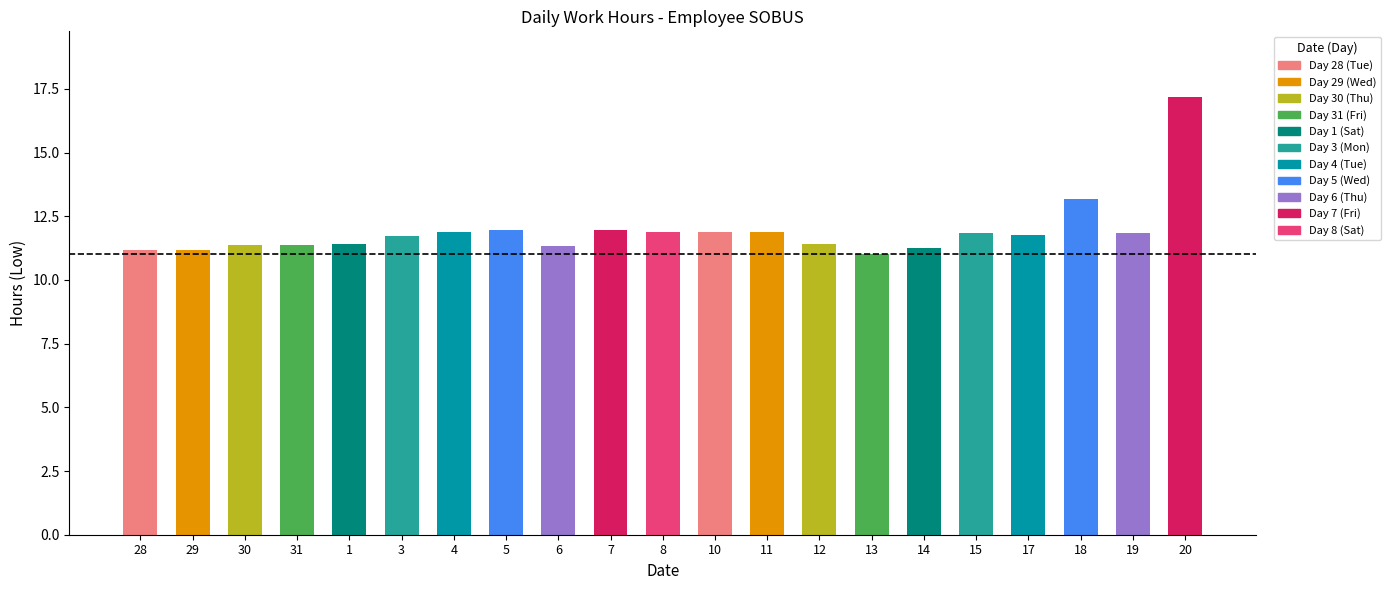

Is it true that the value at 10 is 18.5?

False